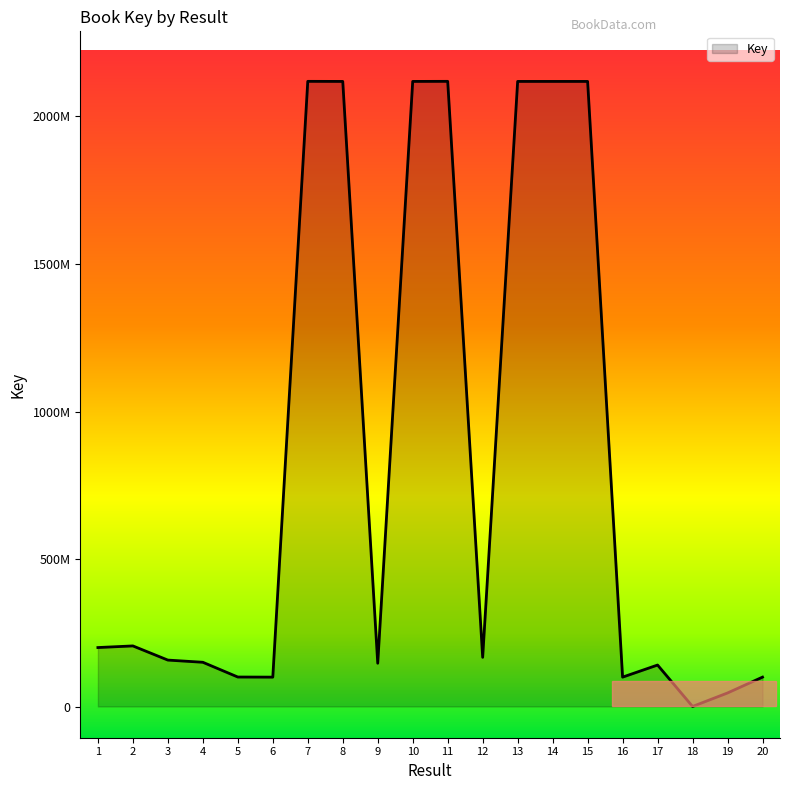

Rank the categories by value from highest to lowest.

7, 11, 10, 13, 14, 8, 15, 2, 1, 12, 3, 4, 9, 17, 5, 16, 20, 6, 19, 18